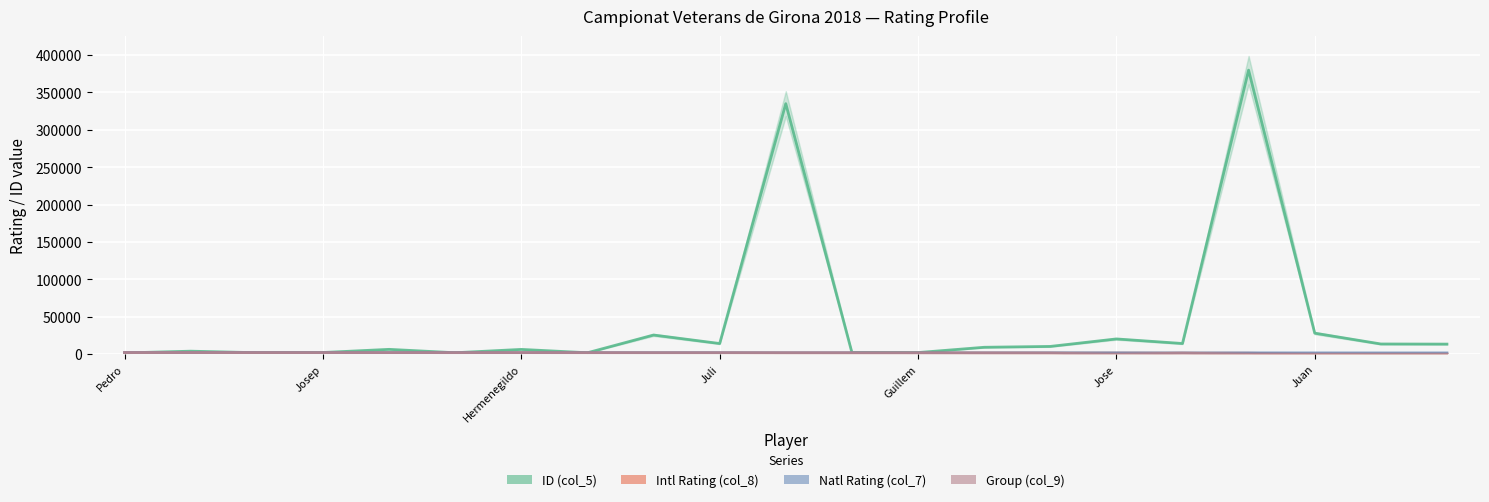

The value of Natl Rating (col_7) at Hermenegildo is 1959. True or false?

True